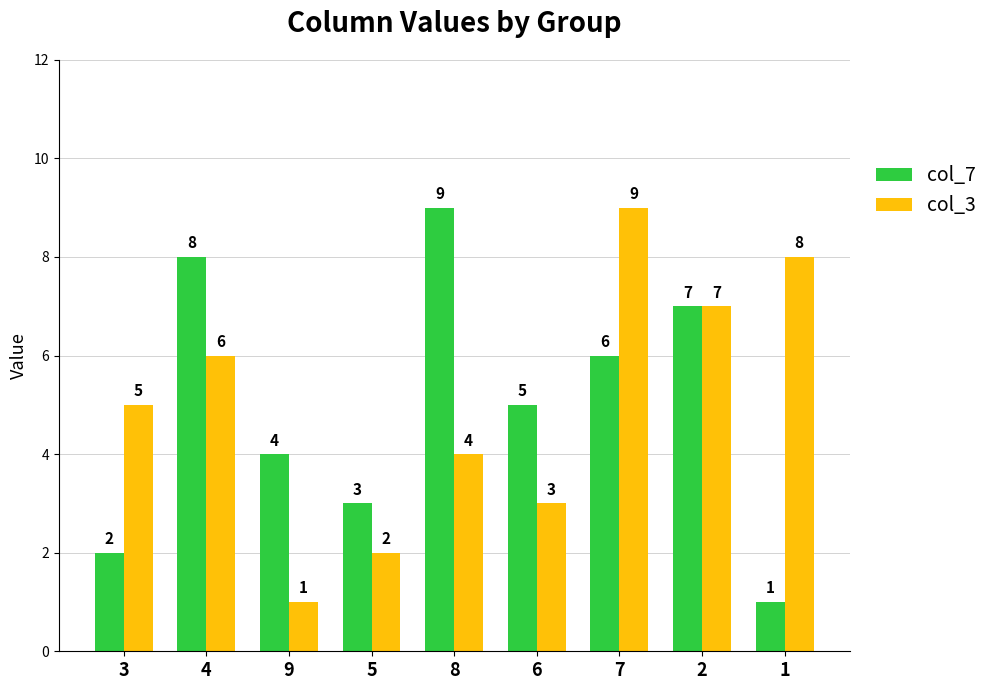

At which label does col_7 first exceed 5?

4